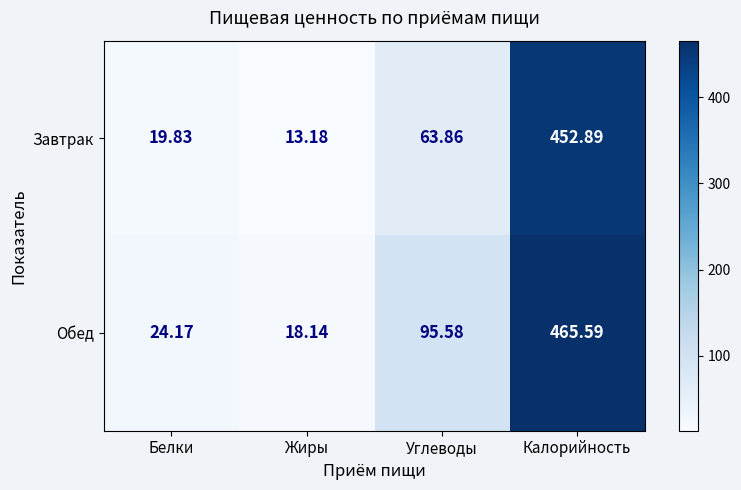

Is the value of Завтрак at Углеводы greater than the value of Обед at Жиры?

Yes